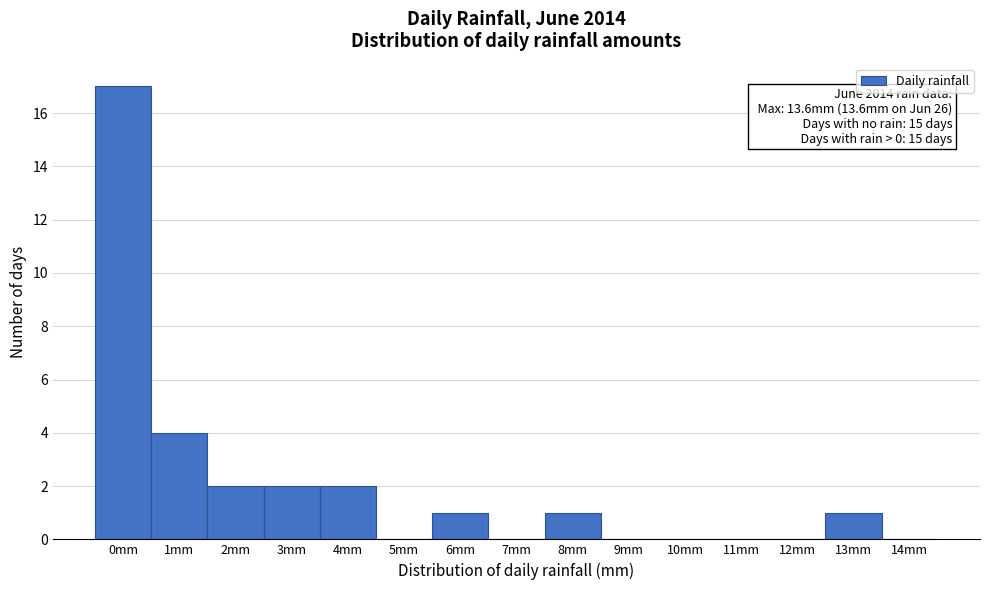

Reading left to right, extract all data points from this chart.

0mm=17	1mm=4	2mm=2	3mm=2	4mm=2	5mm=0	6mm=1	7mm=0	8mm=1	9mm=0	10mm=0	11mm=0	12mm=0	13mm=1	14mm=0